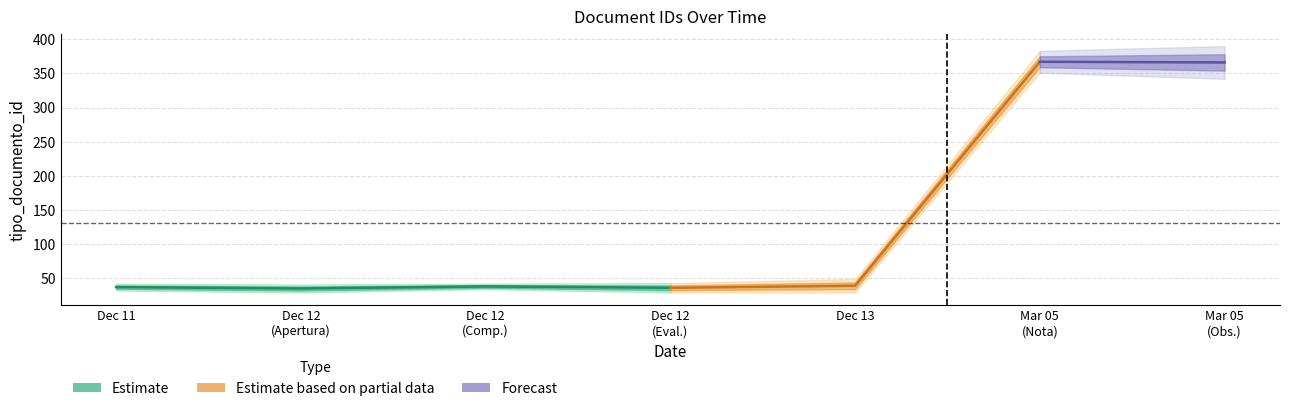

How many lines are shown in the chart?

1